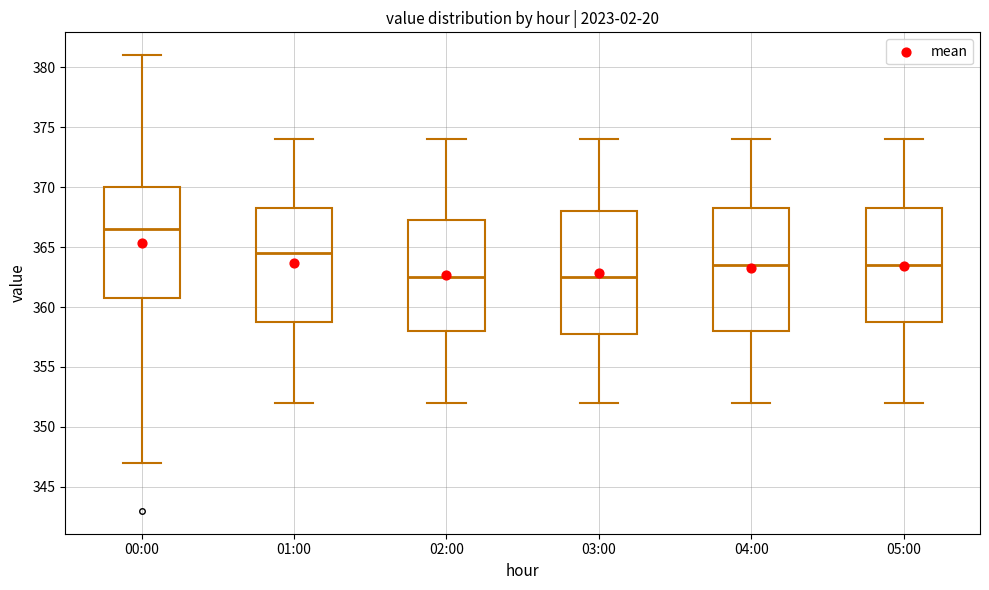

Which box's median line is the highest?

00:00